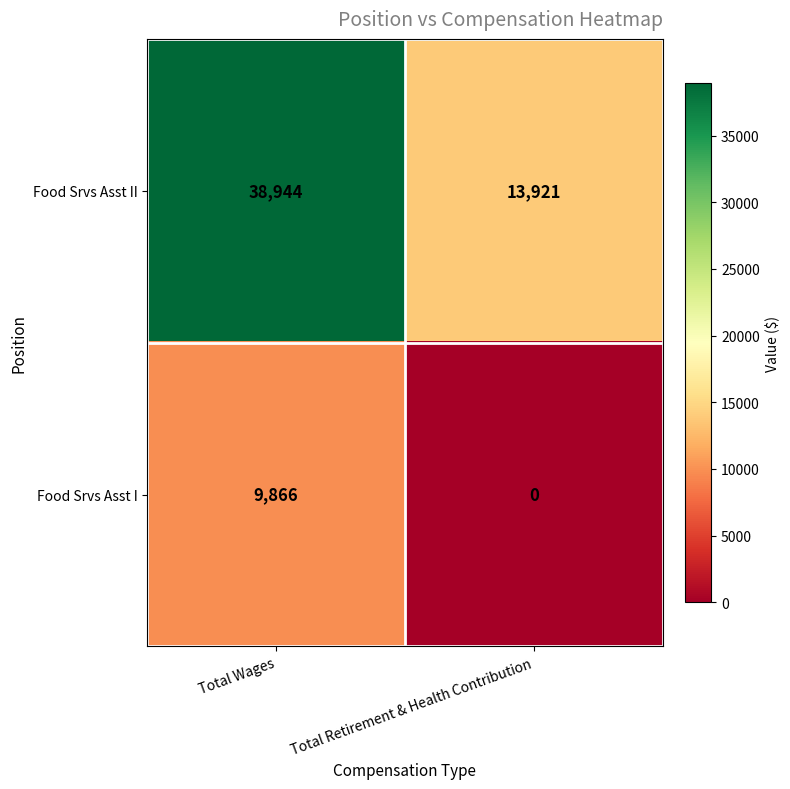

At which category is the sum across all series the highest?

Total Wages